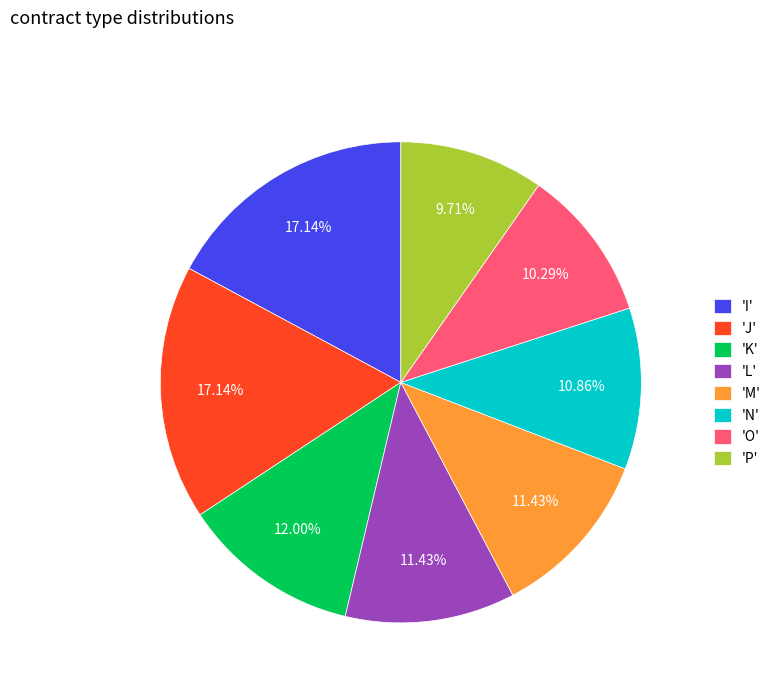

Does 'L' represent more than half of the total?

No